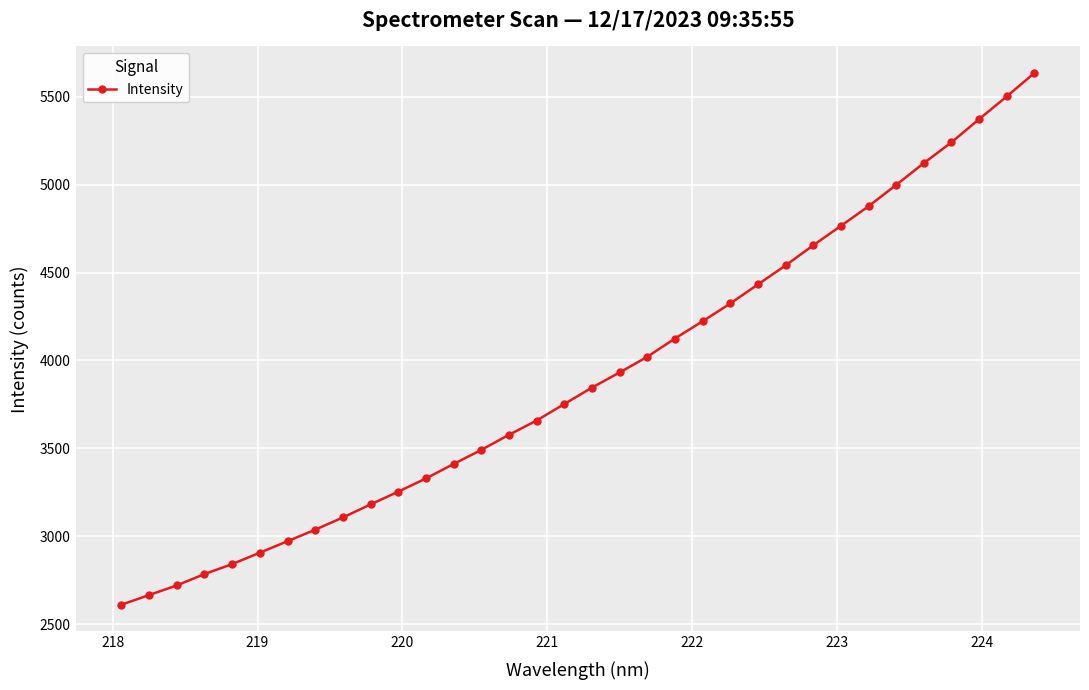

What is the average value?

3909.1